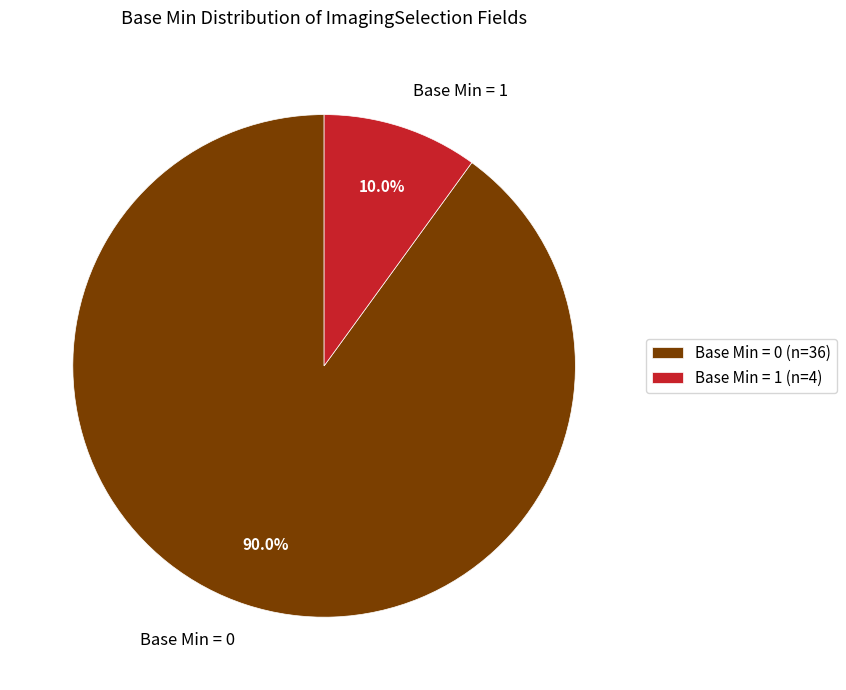

How many segments does this pie chart have?

2